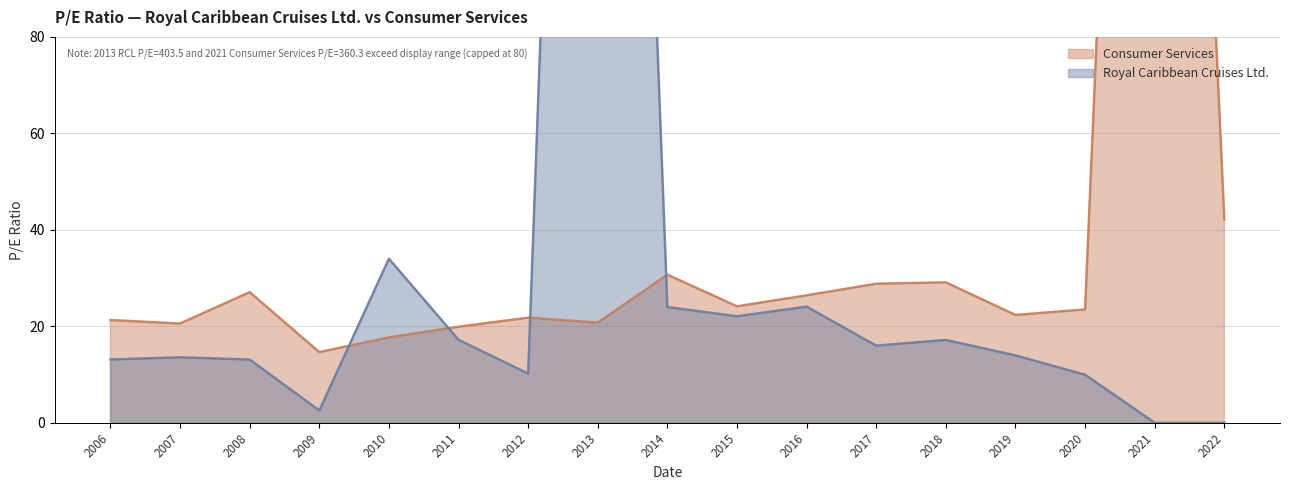

Which series has the widest spread of values?

Royal Caribbean Cruises Ltd.